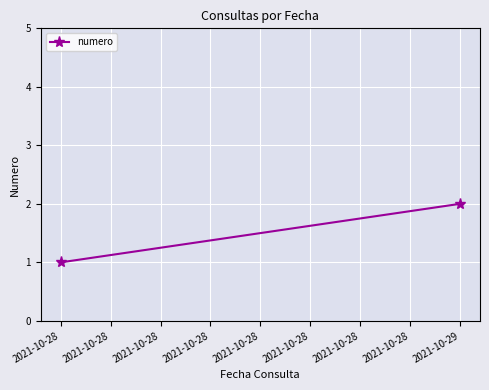

At which category does the chart reach its minimum across all series?

2021-10-28